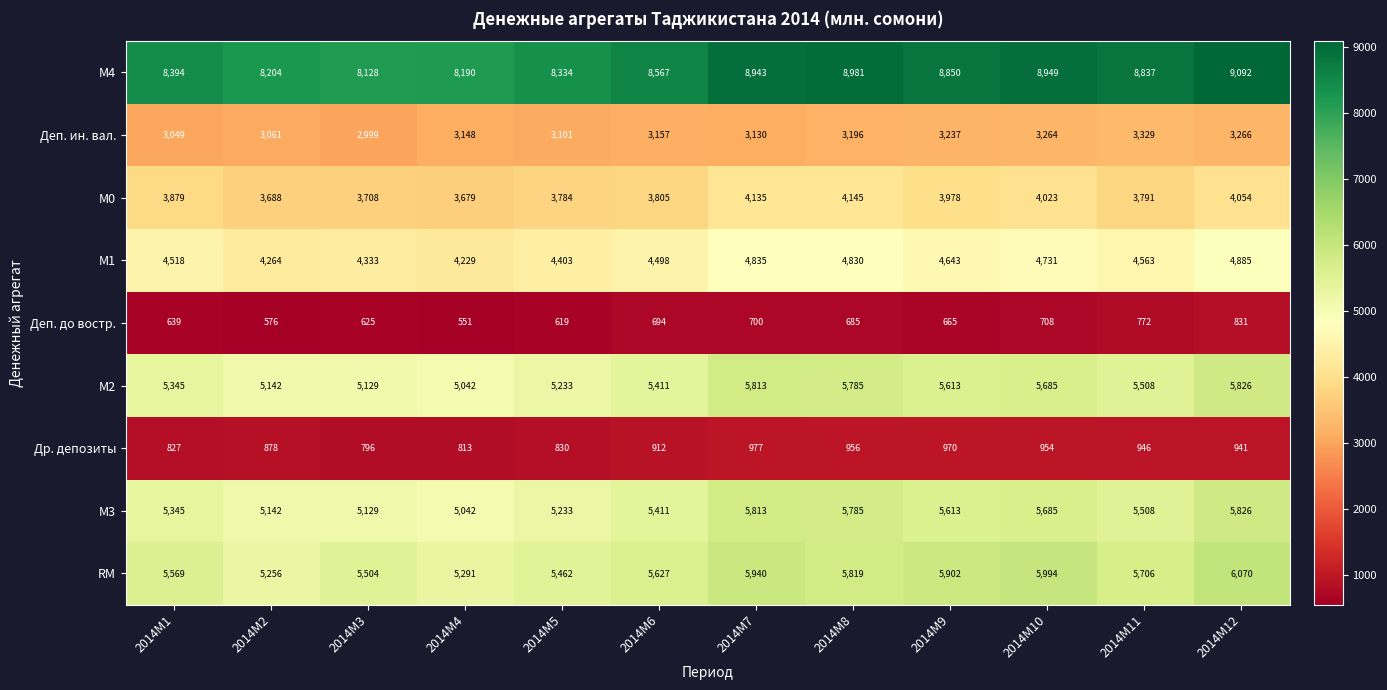

What is the sum of the М0 values at 2014M10 and 2014M9?

8001